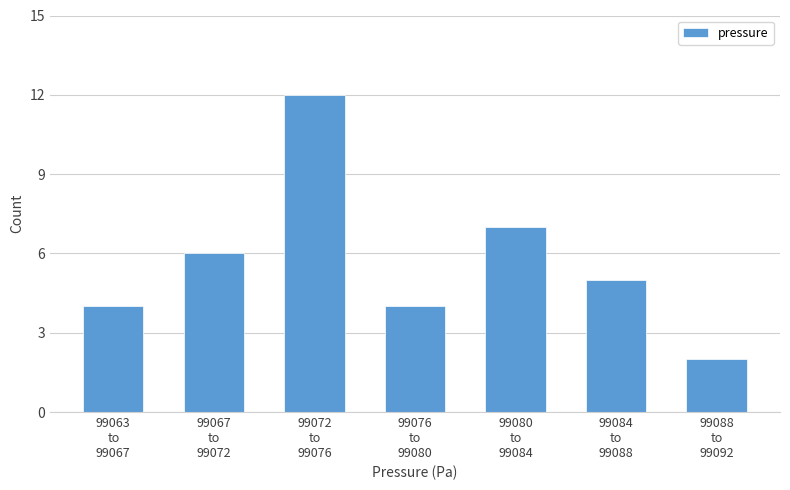

Reading left to right, transcribe all the data shown in this chart.

4	6	12	4	7	5	2